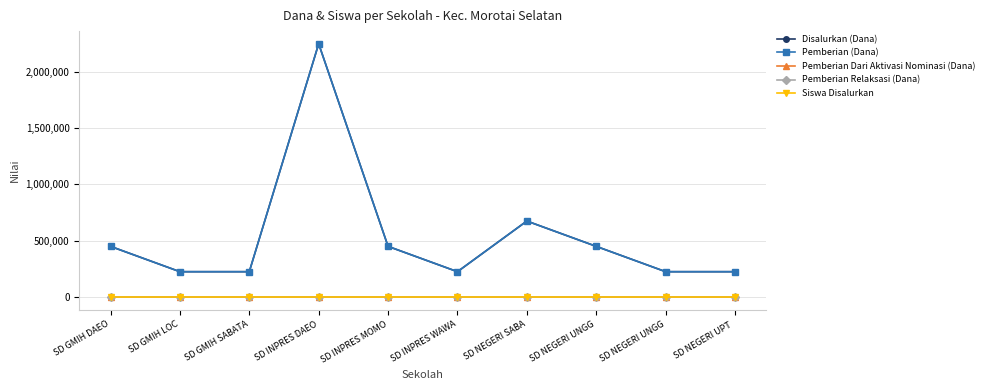

Where is Pemberian Relaksasi (Dana) nearest to the value 0?

SD GMIH DAEO